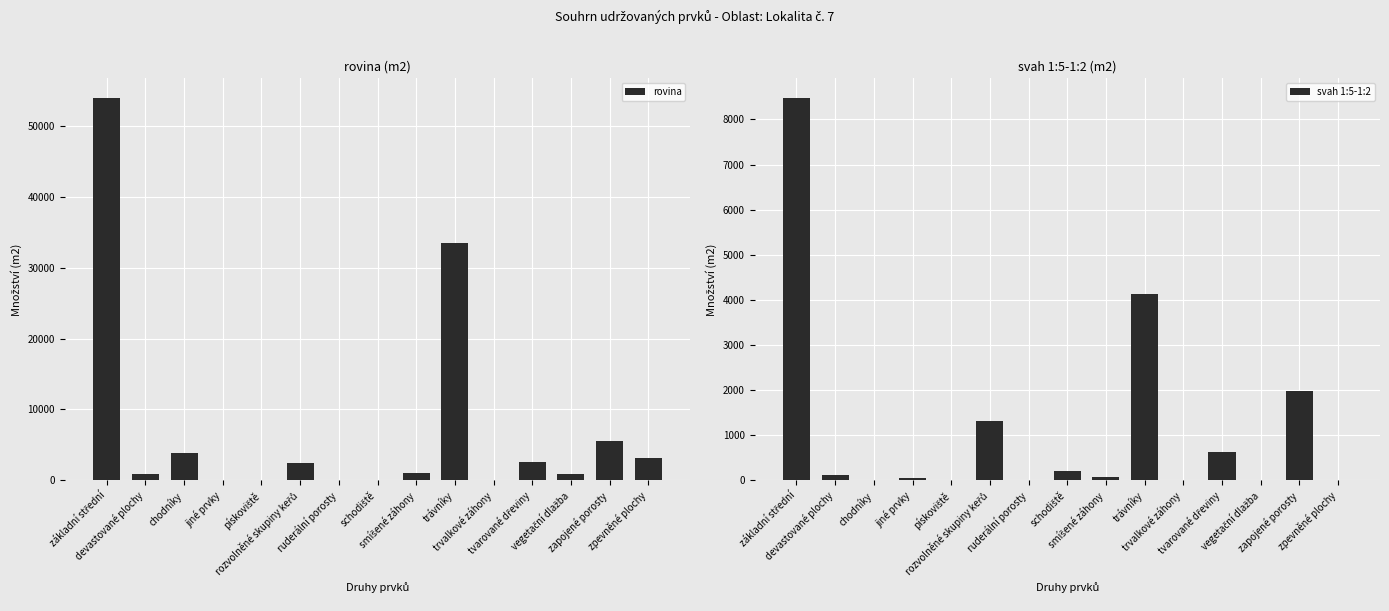

Read the rovina value at devastované plochy, to the nearest 50.

950